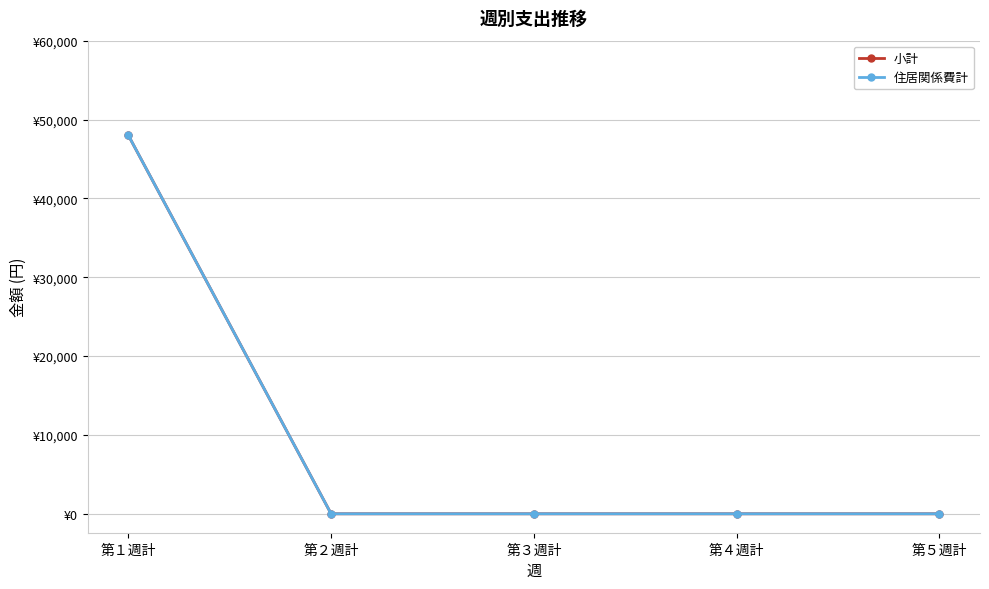

Does the chart have visible grid lines?

Yes